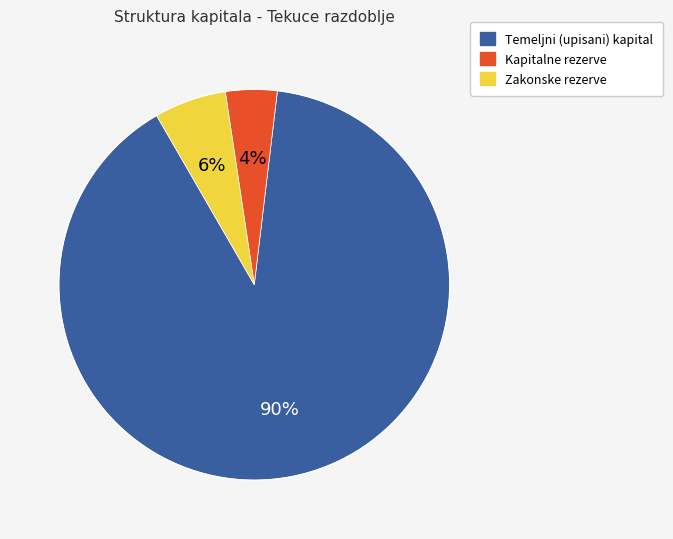

Which has a higher value, Kapitalne rezerve or Temeljni (upisani) kapital?

Temeljni (upisani) kapital